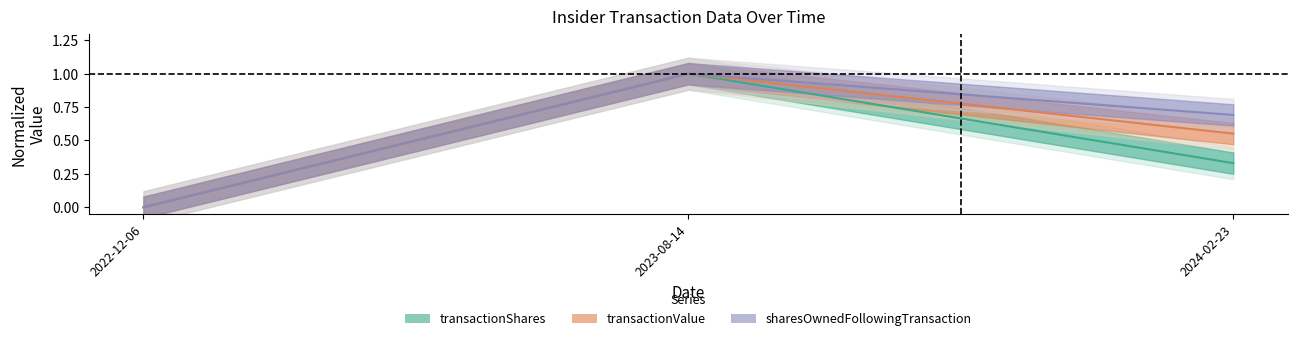

The value of transactionShares at 2022-12-06 is 0.5. True or false?

False